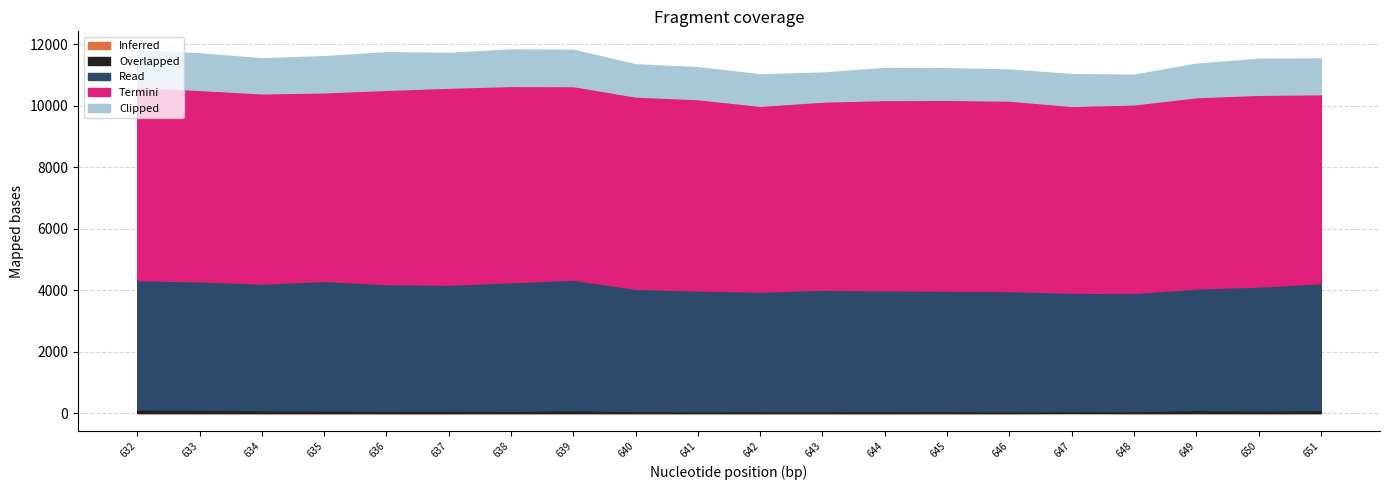

List the series in order of their peak value, highest first.

Termini, Read, Clipped, Overlapped, Inferred